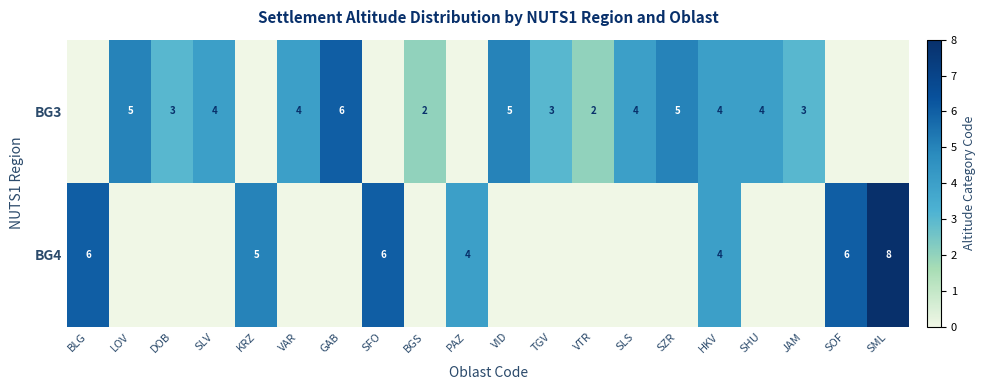

True or false: BG3 has a value of 4 at HKV.

True